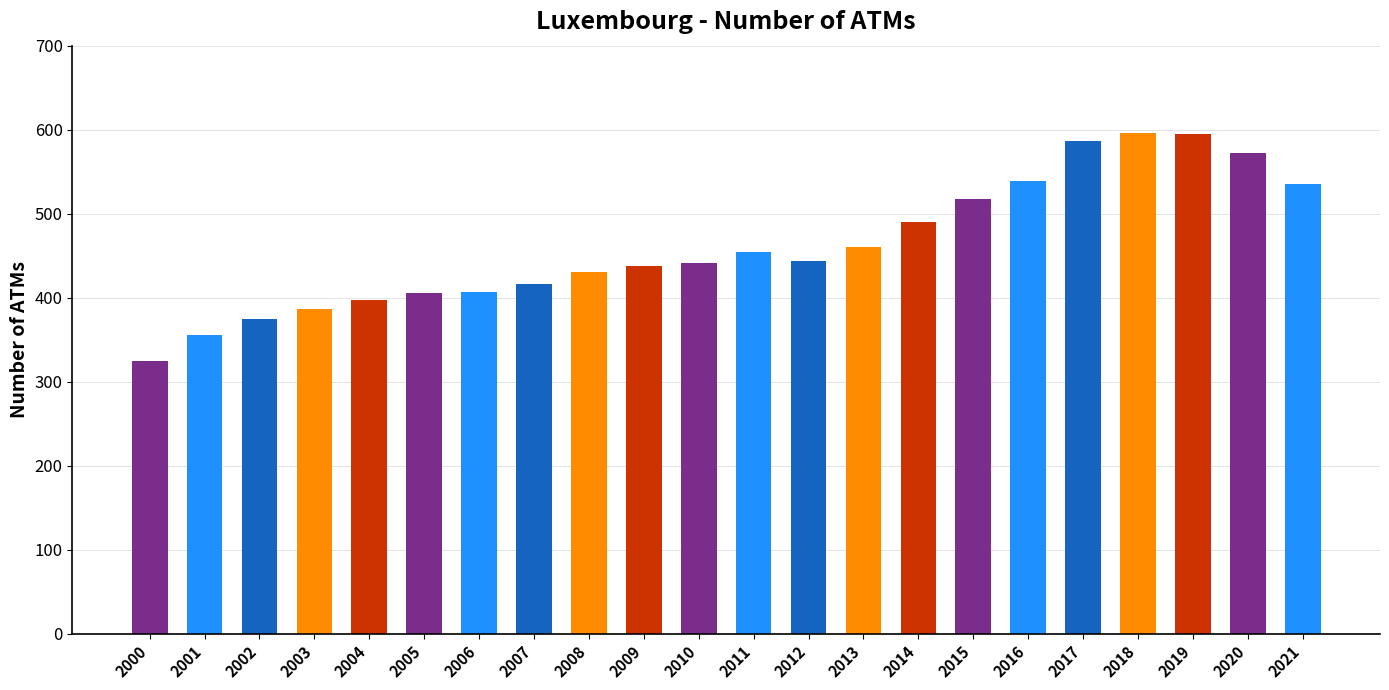

What is the smallest value displayed?

325